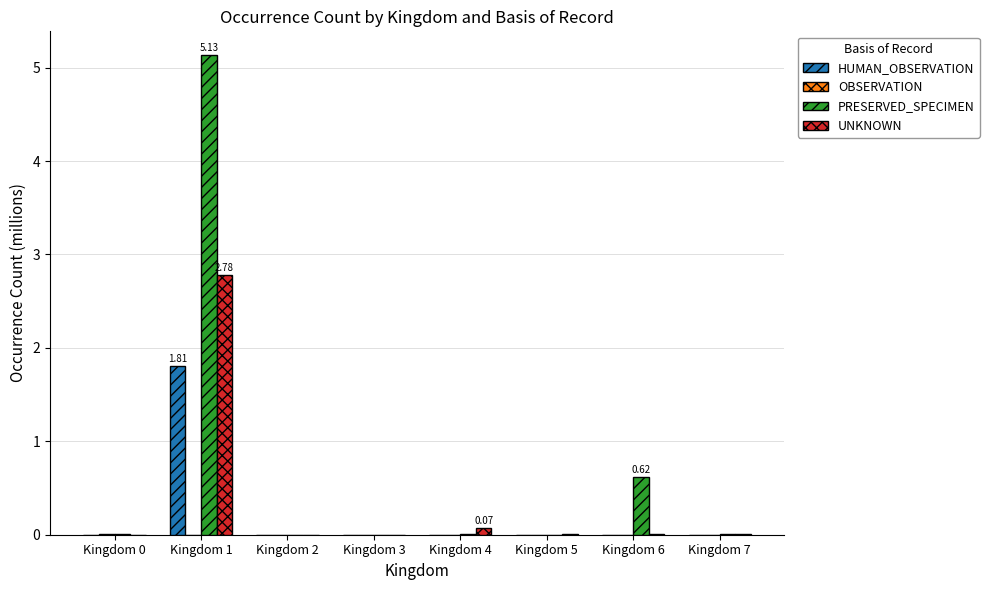

Which series has the largest total across all categories?

PRESERVED_SPECIMEN